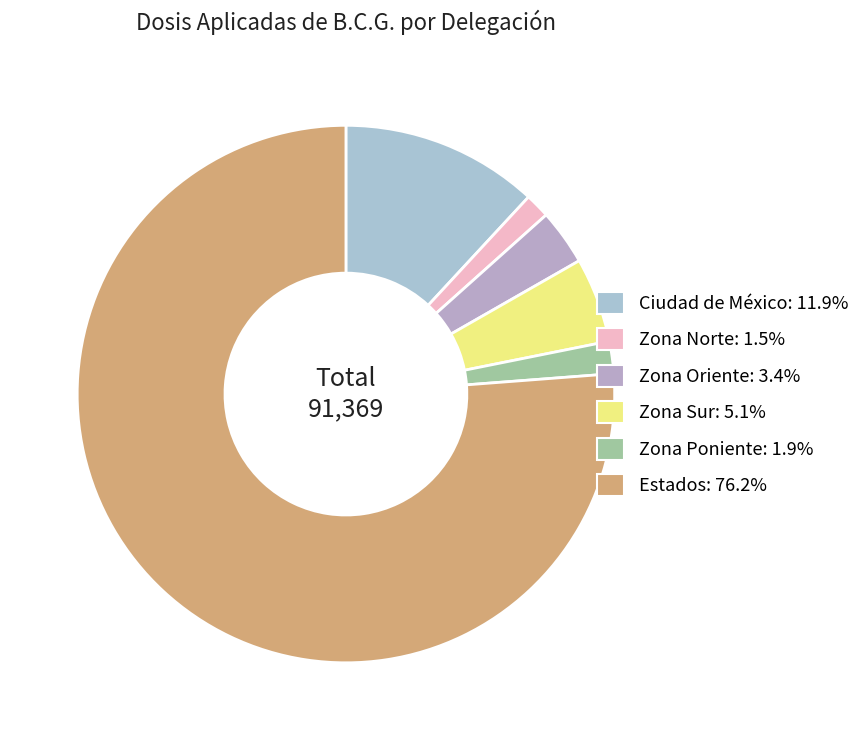

How many segments does this pie chart have?

6